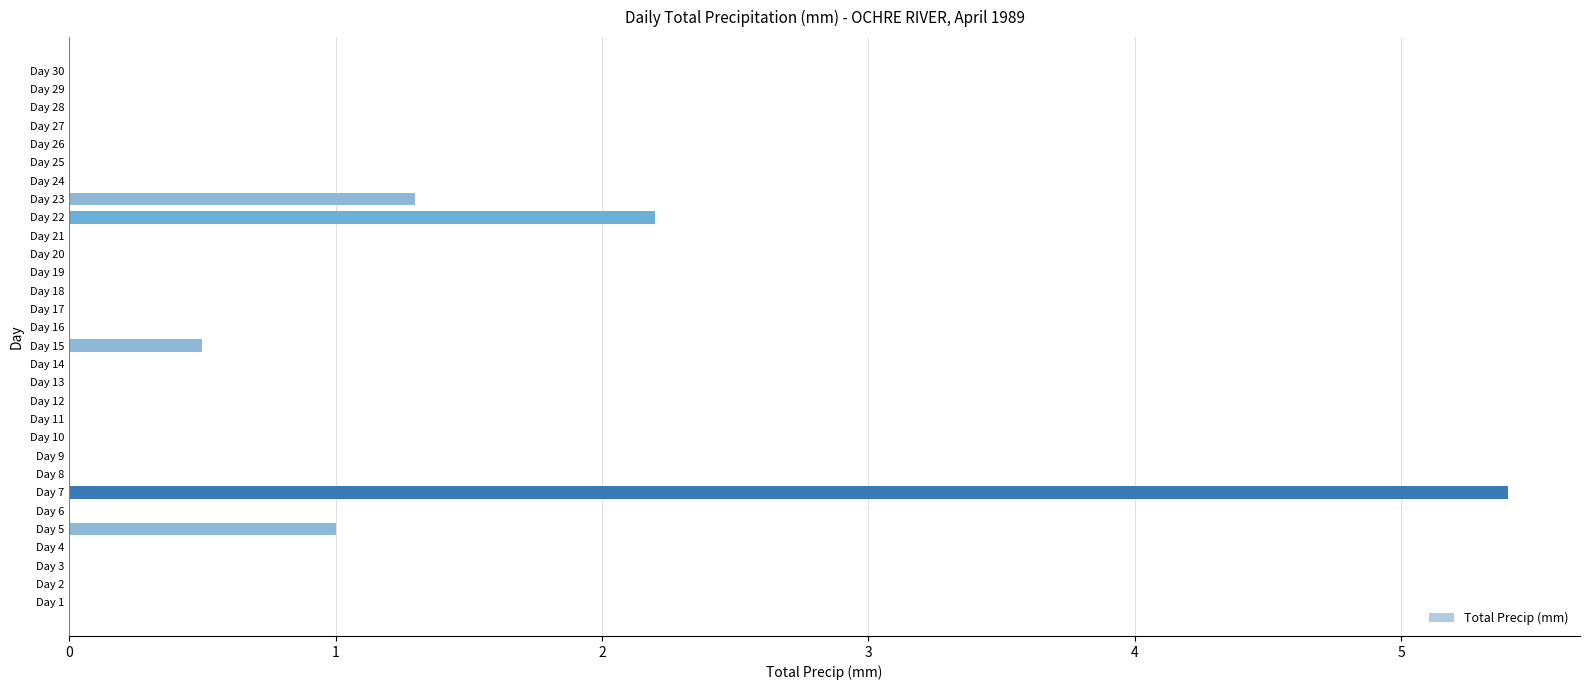

What is the greatest value displayed?

5.4